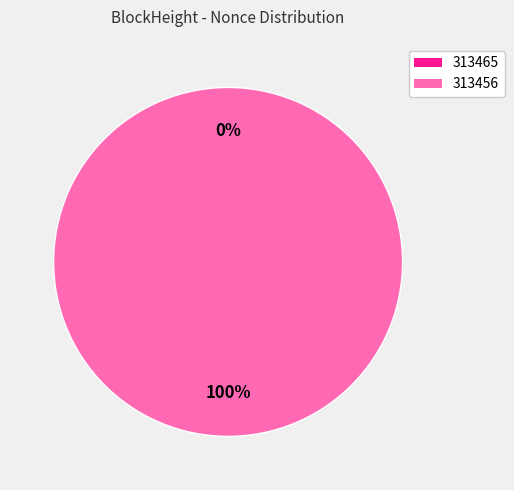

Count the number of slices in the pie.

2